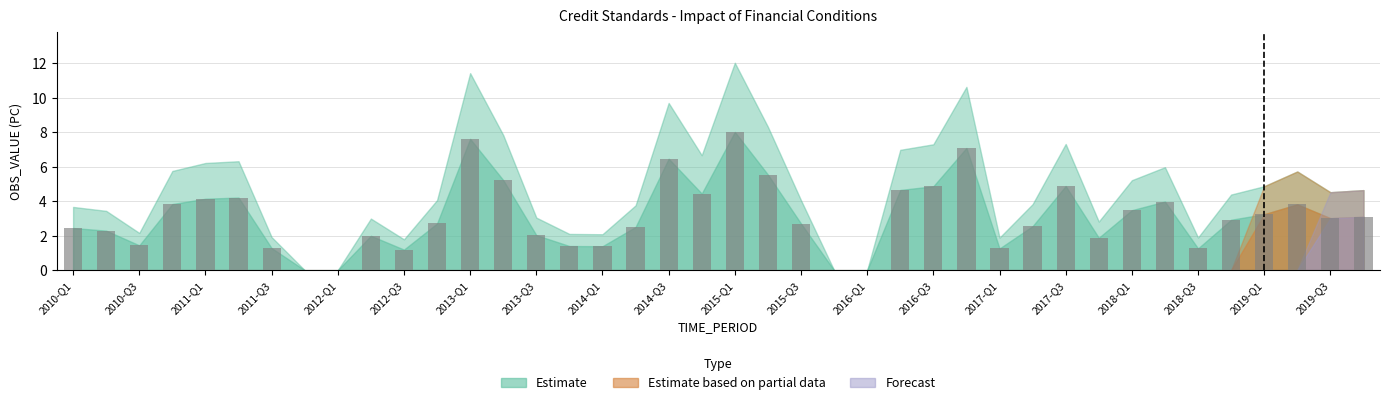

What is the maximum value shown in the chart?

8.0